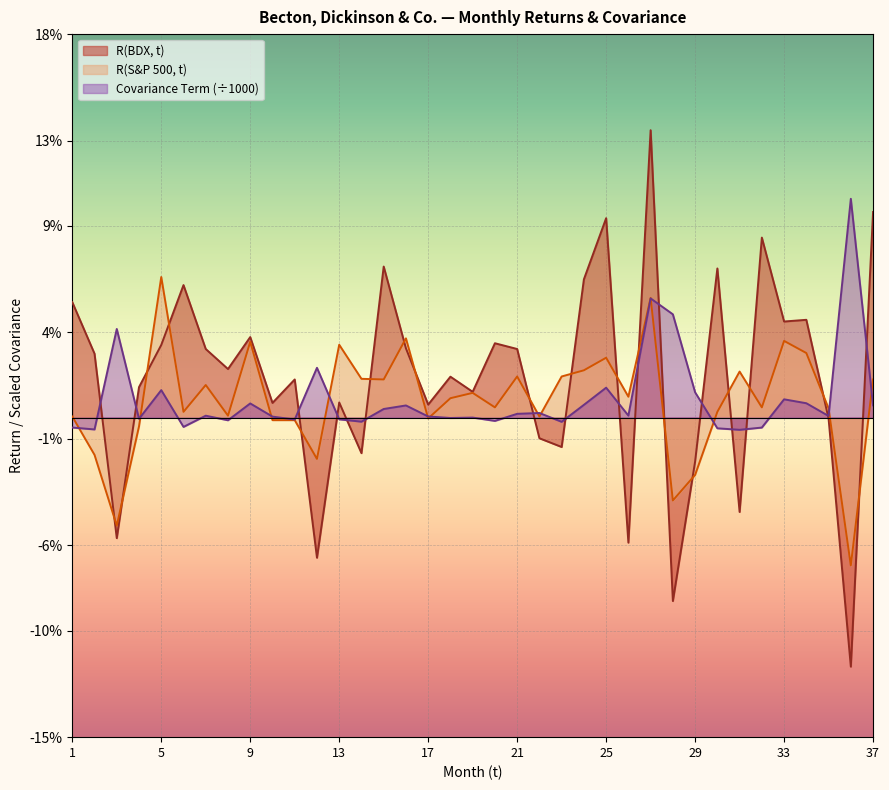

Between which two adjacent categories do R(S&P 500, t) and Covariance Term first intersect?

1 and 2